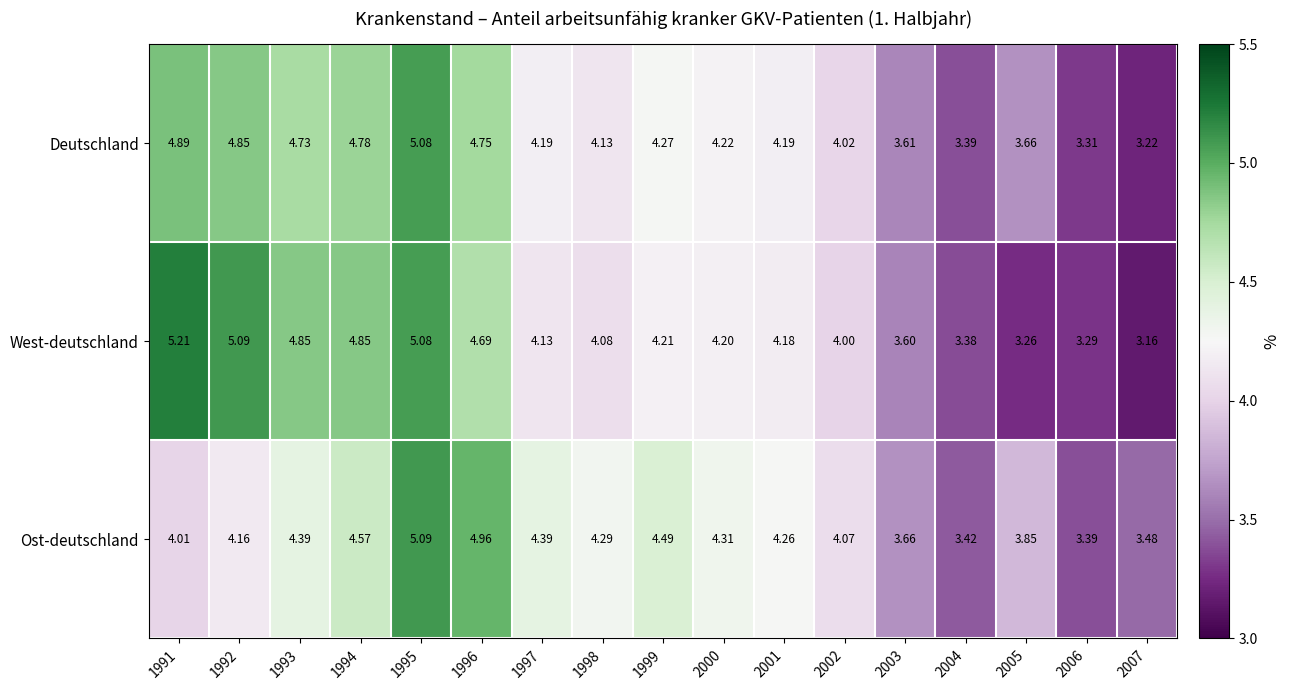

At 2007, list the series in order from smallest to largest.

West-deutschland, Deutschland, Ost-deutschland